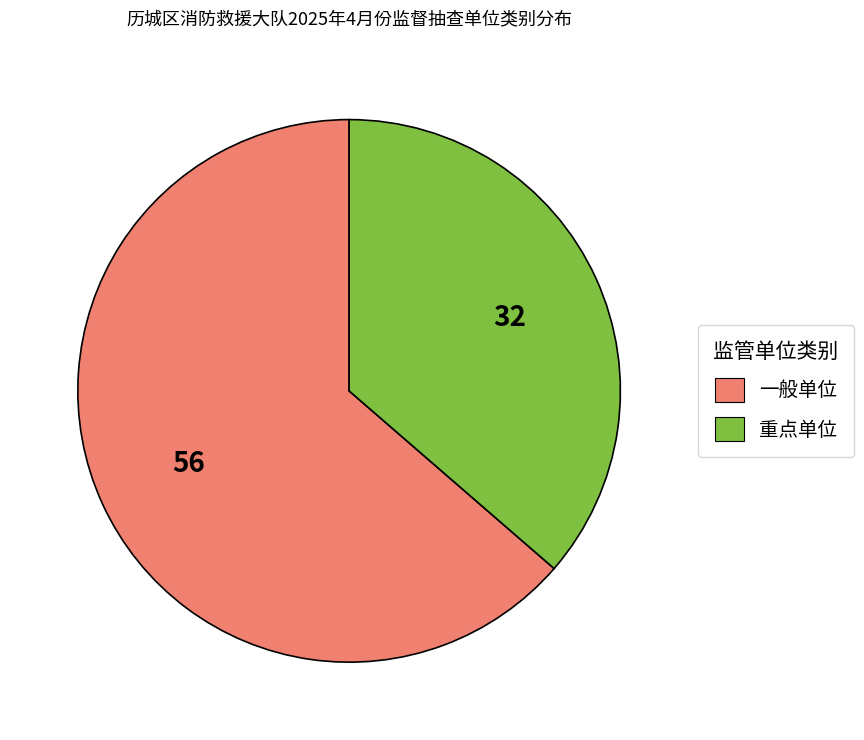

True or false: 一般单位 accounts for 64% of the total.

True